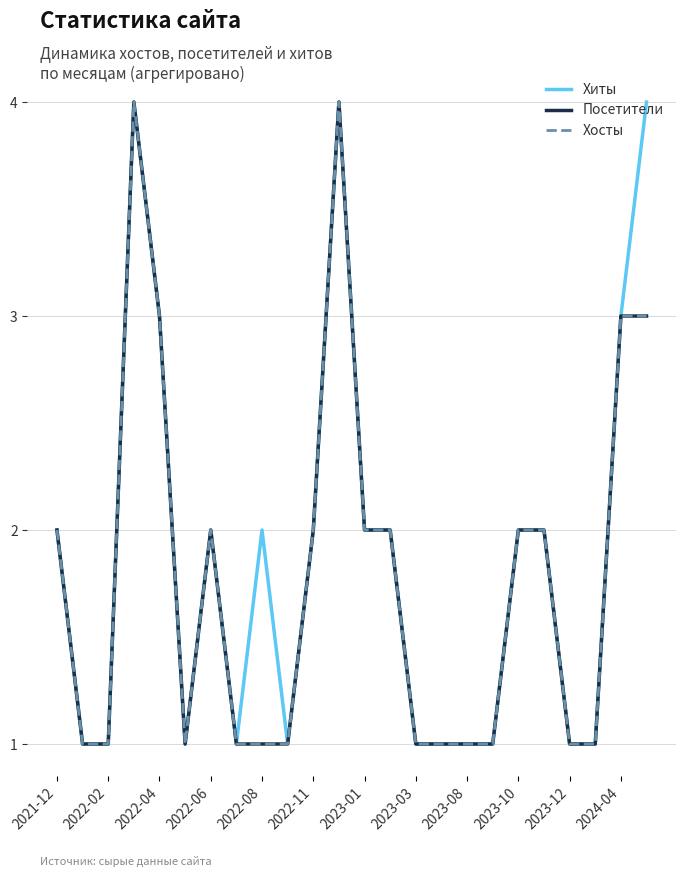

Does the chart have visible grid lines?

Yes